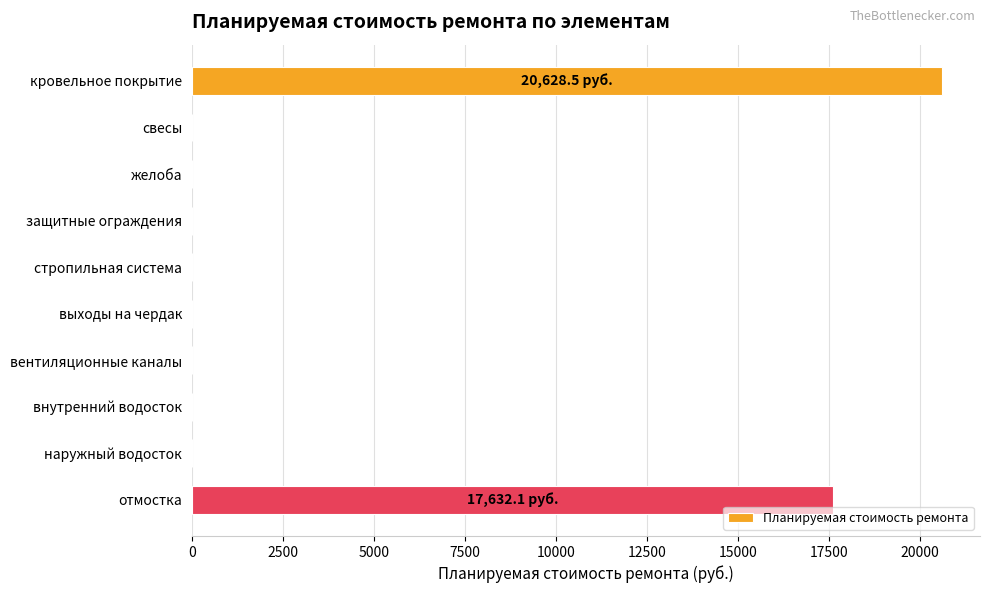

Which category has the highest value across all series?

кровельное покрытие